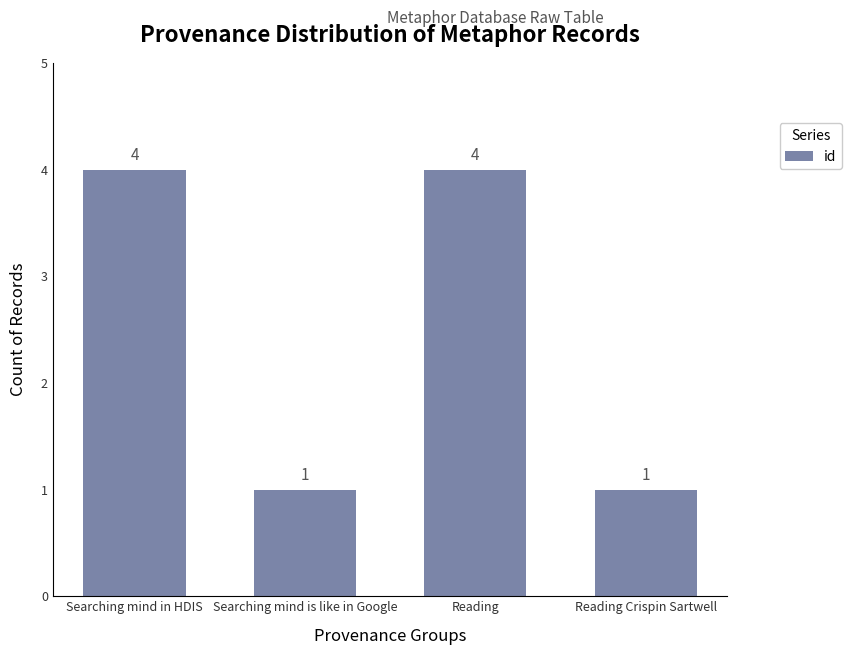

The chart shows a value of 1 at Searching mind in HDIS. True or false?

False